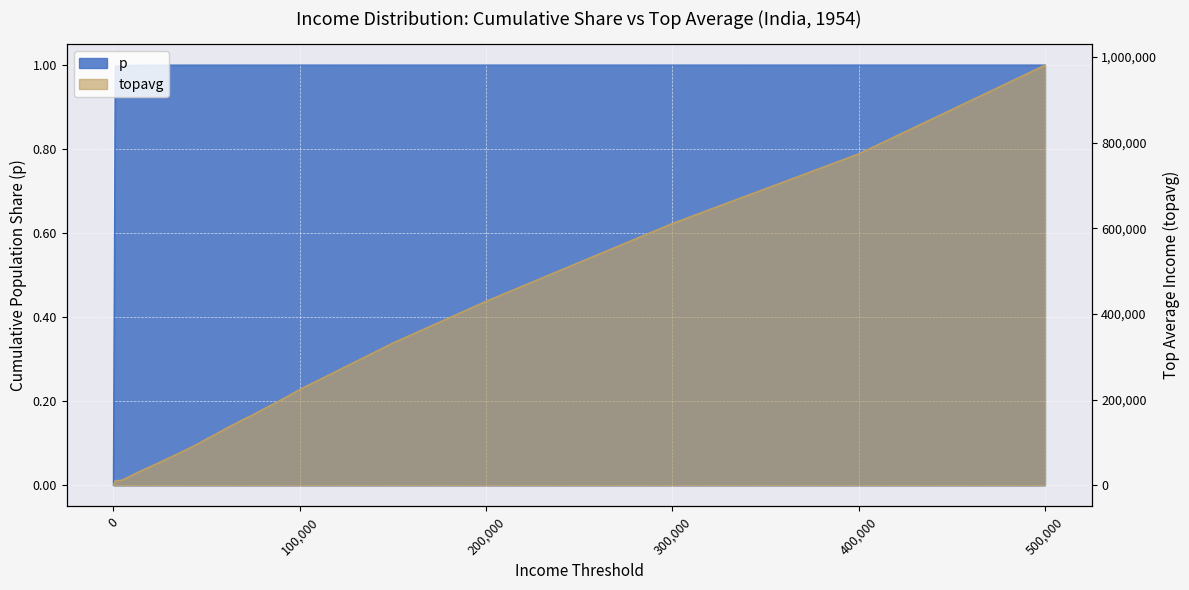

True or false: topavg and p cross at least once.

False